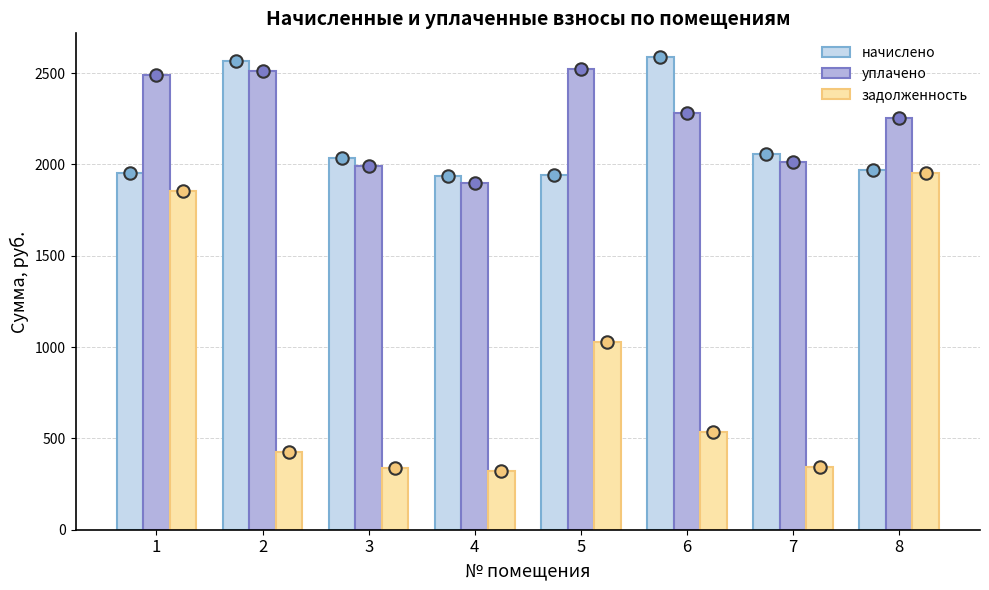

Which series has the largest Y range (max minus min)?

задолженность